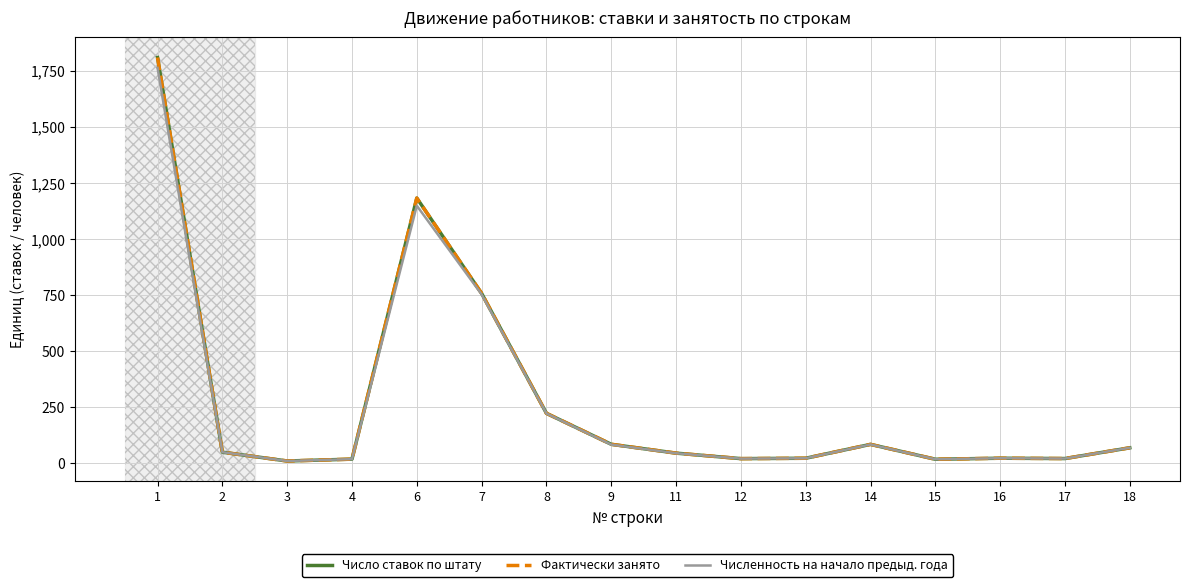

What is the approximate value of Фактически занято at 7?

757.9